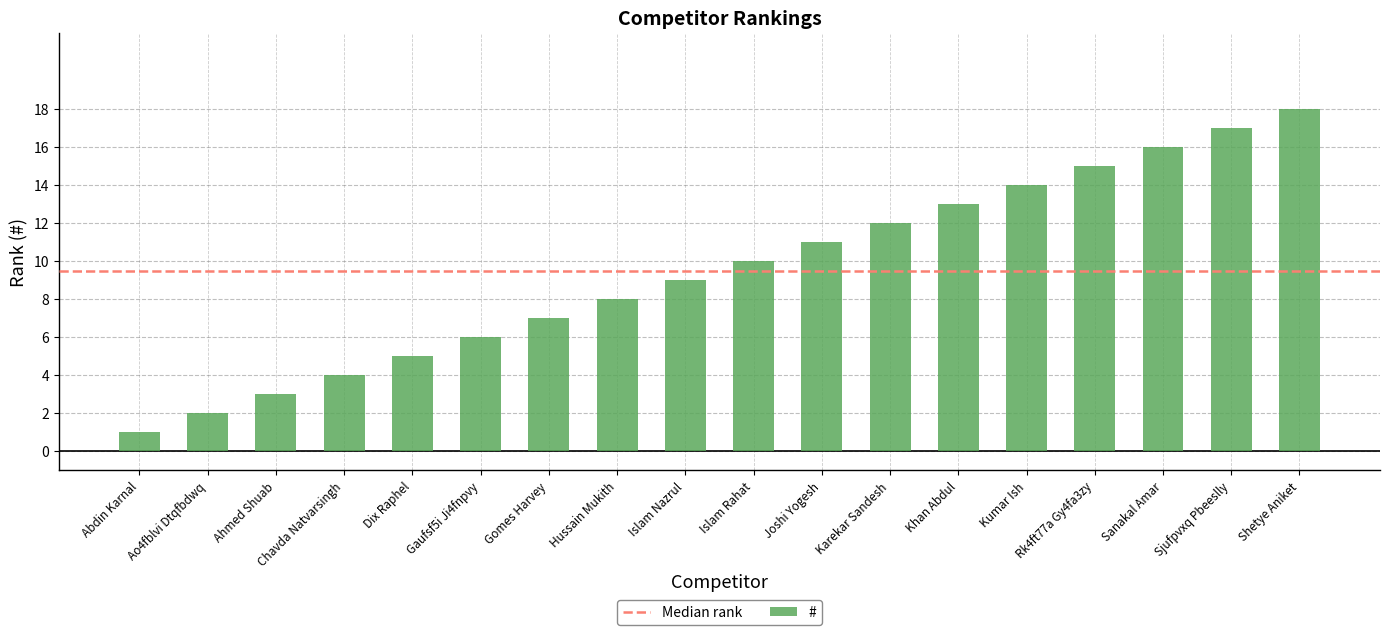

What position from the right is Dix Raphel?

14